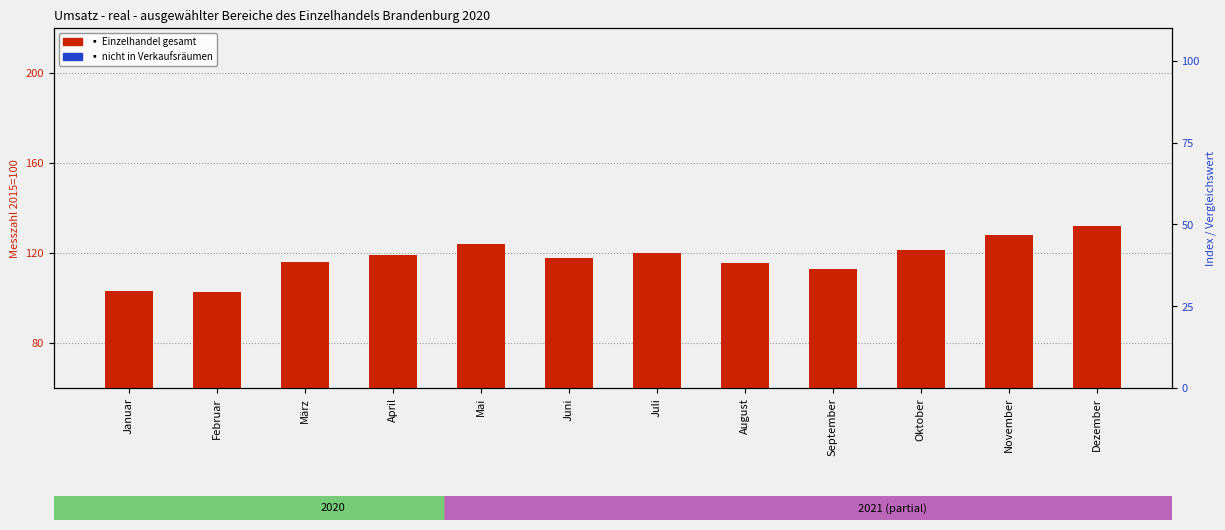

At which label is nicht in Verkaufsräumen closest to 158?

Oktober